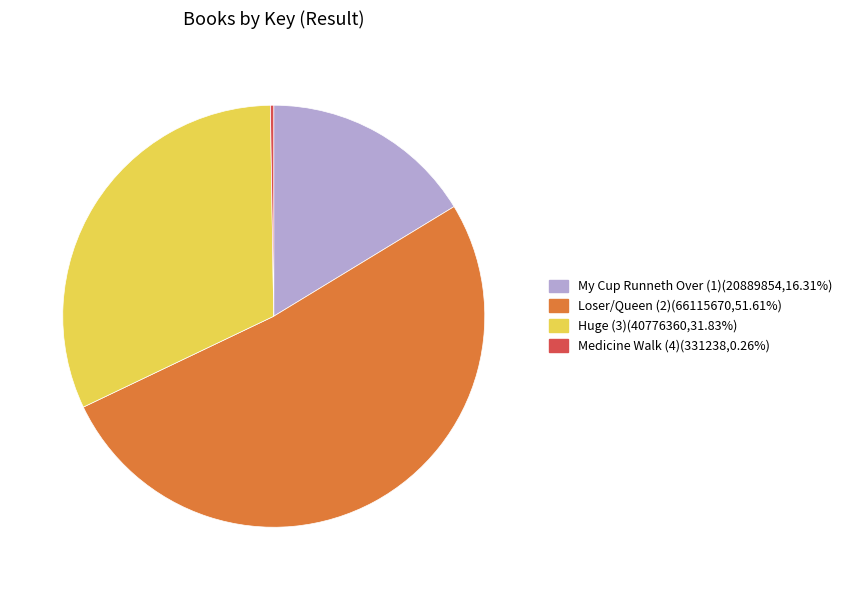

Is the sum of Huge (3) and Loser/Queen (2) greater than half?

Yes